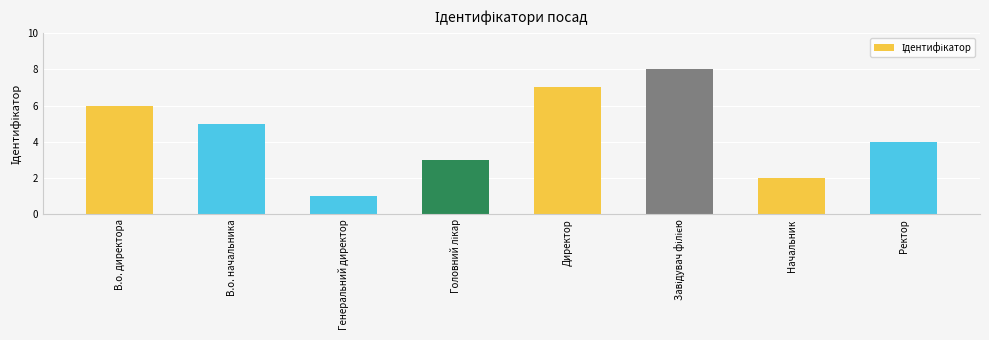

What is the label of the 2nd bar from the right?

Начальник